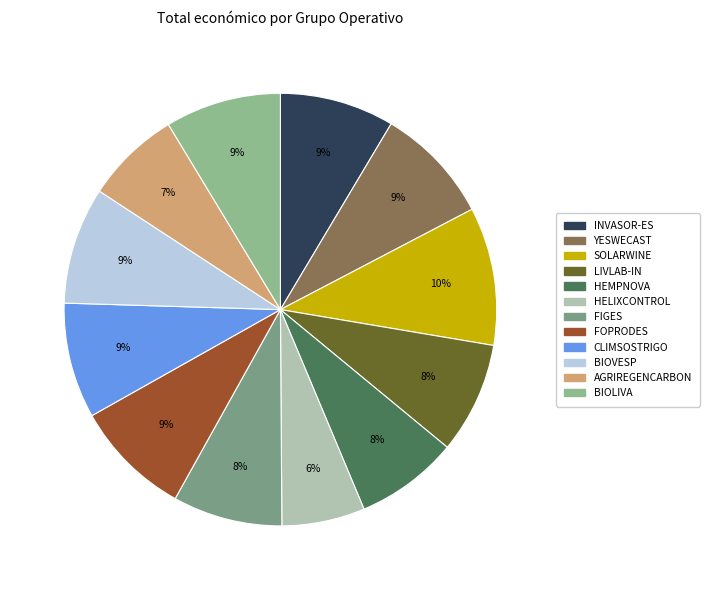

Is it true that BIOVESP is 15% of the pie?

False